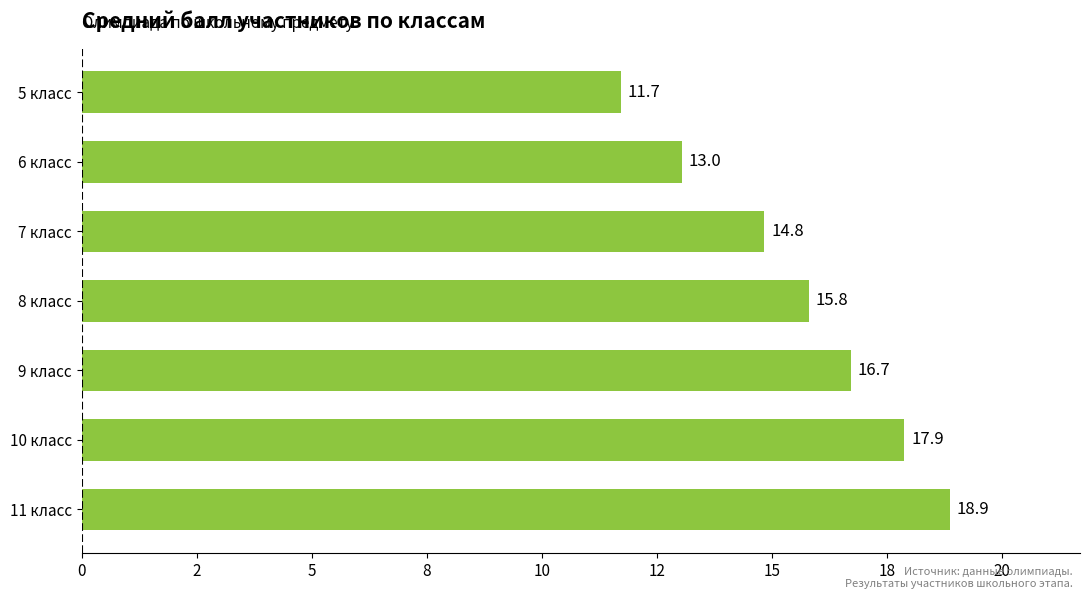

List the labels in order of value, smallest first.

5 класс, 6 класс, 7 класс, 8 класс, 9 класс, 10 класс, 11 класс